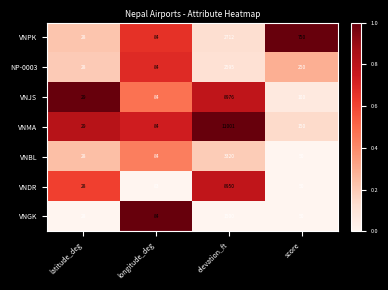

What is the greatest value displayed?

11001